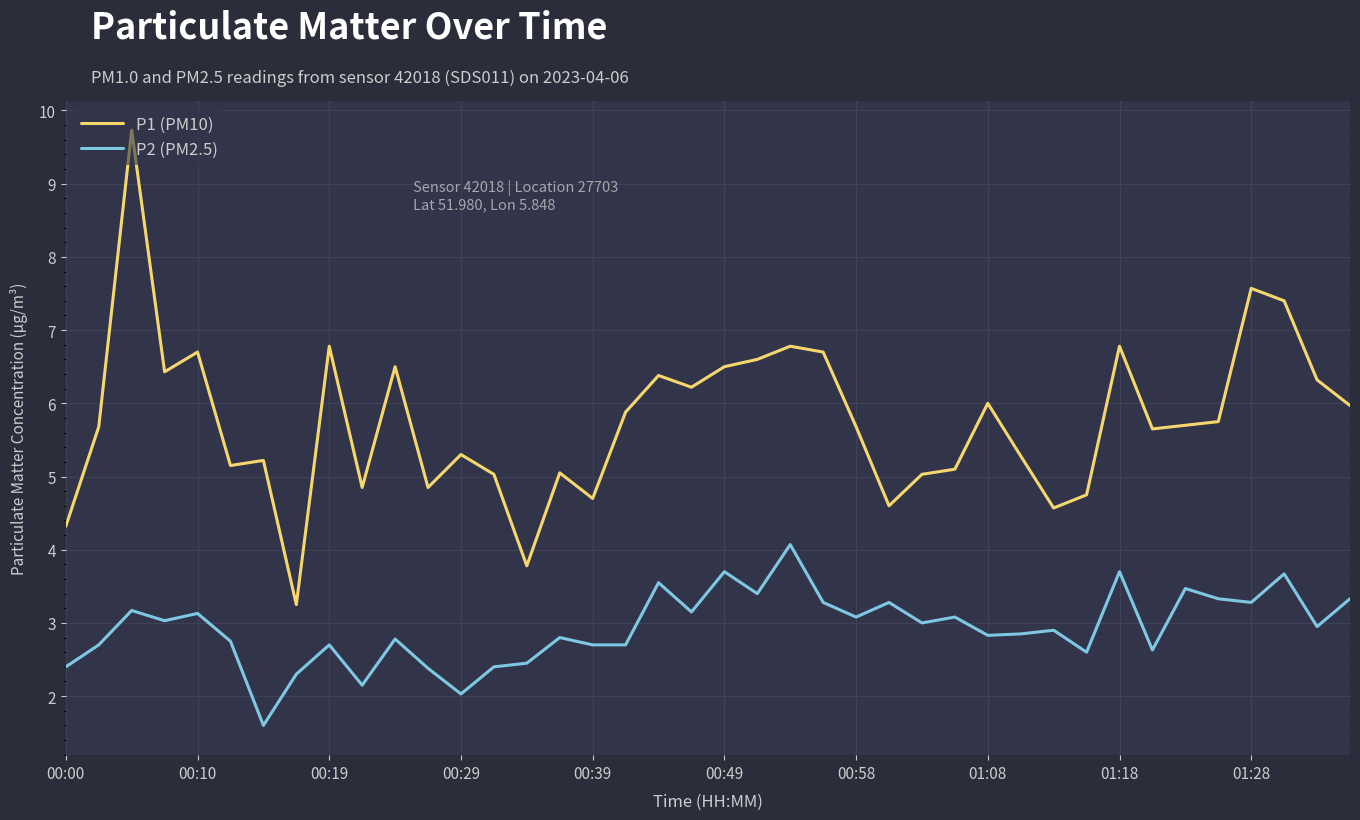

Does the chart have visible grid lines?

Yes